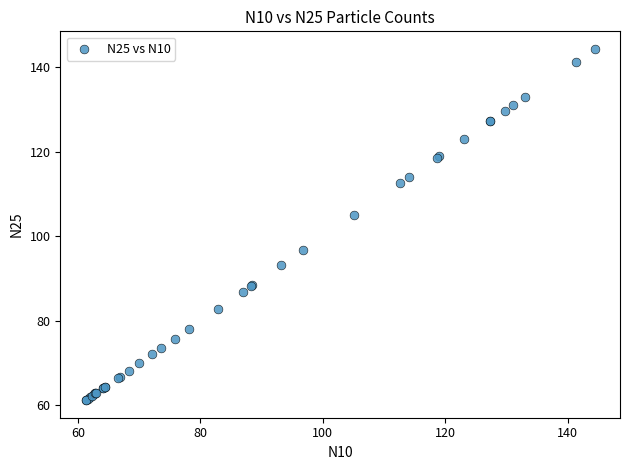

What Y value in the scatter plot is closest to 102?

105.1